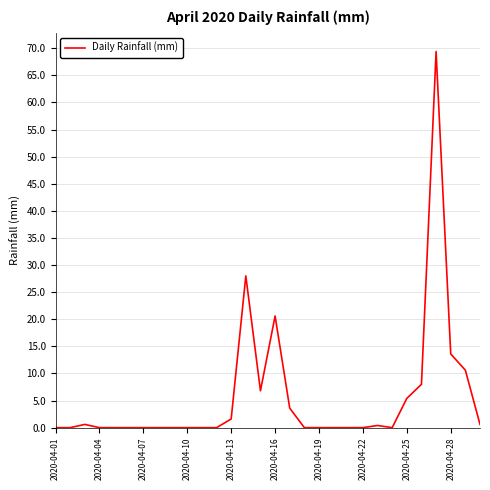

What is the greatest value displayed?

69.4